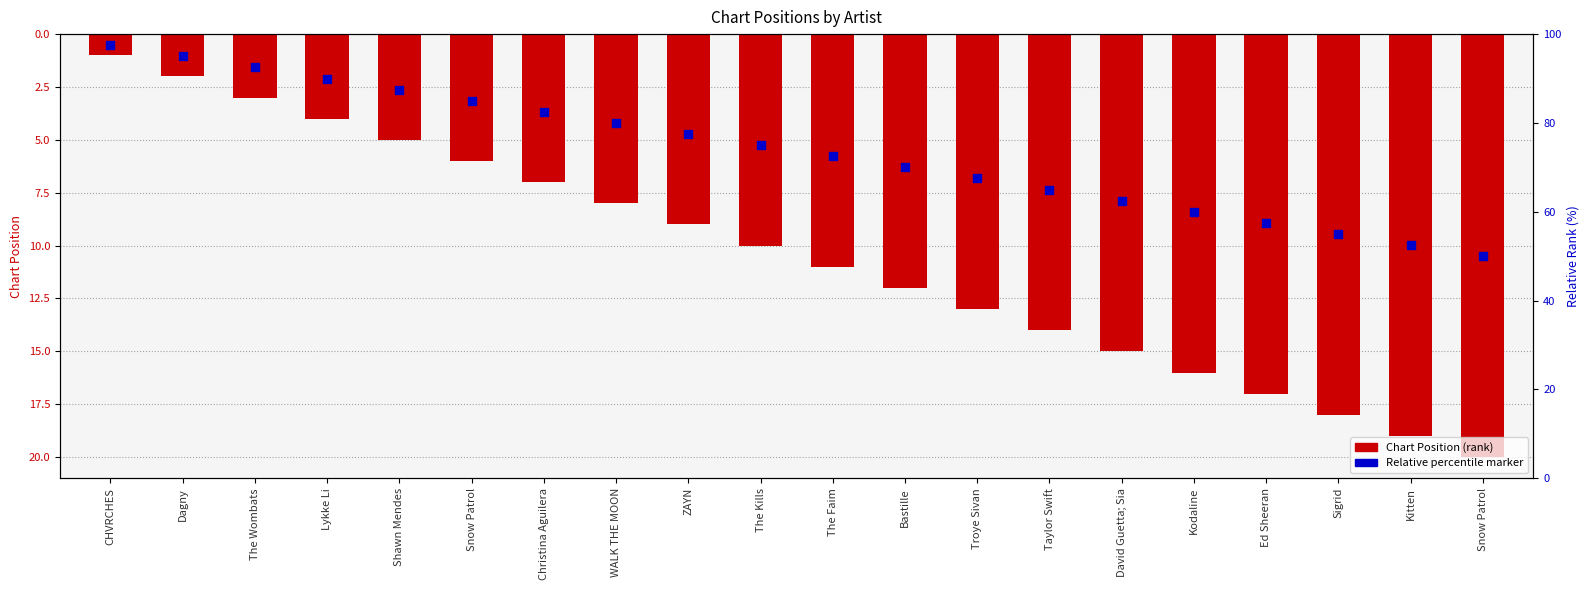

Which series has the largest total across all categories?

Chart Position (rank)